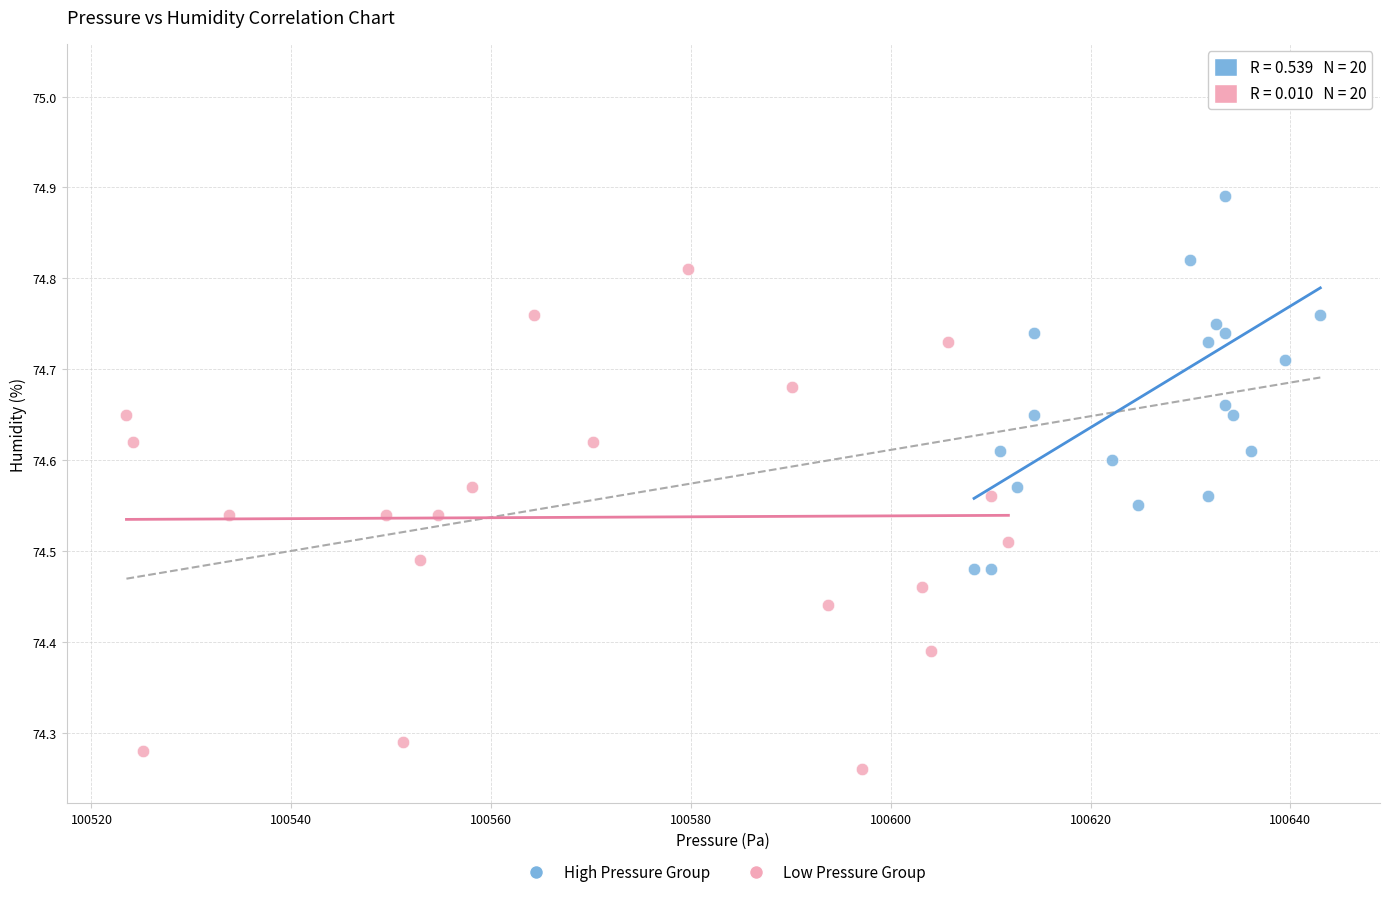

Which series reaches the minimum Y coordinate?

Low Pressure Group